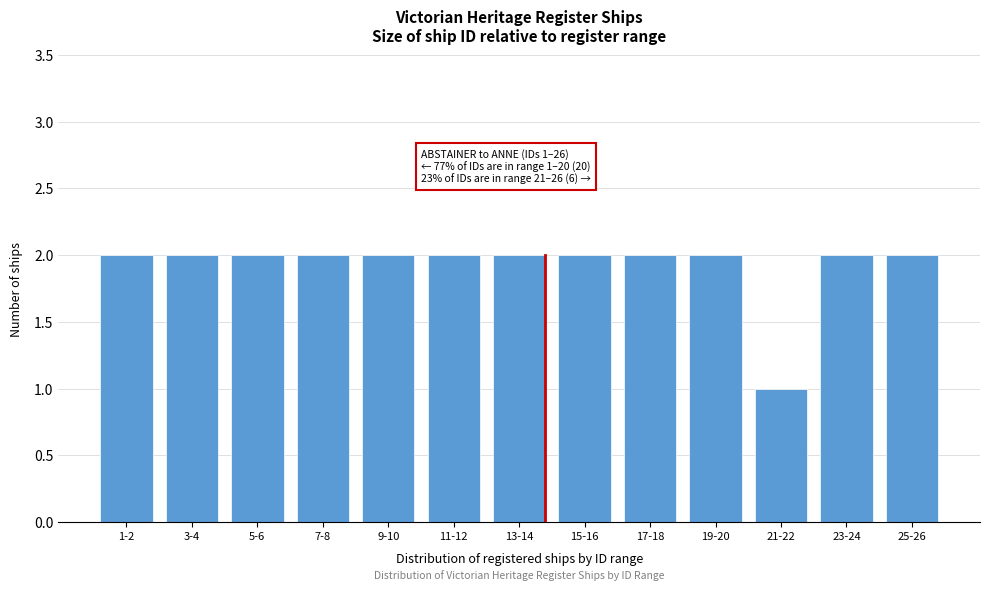

Reading left to right, transcribe all the data shown in this chart.

1-2=2	3-4=2	5-6=2	7-8=2	9-10=2	11-12=2	13-14=2	15-16=2	17-18=2	19-20=2	21-22=1	23-24=2	25-26=2